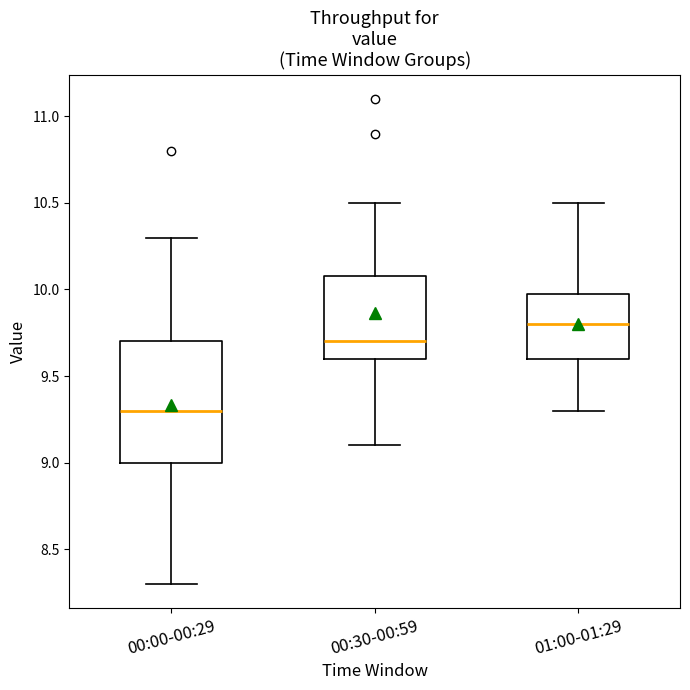

Reading left to right, transcribe this box plot: for each box, give where its median line is, the range the box spans, and where its two whiskers end, as read against the y-axis. The values are not printed on the chart, so give them approximately, as read against the axis.

00:00-00:29: median 9.3, box 9.0 to 9.7, whiskers 8.3 to 10.3
00:30-00:59: median 9.7, box 9.6 to 10.1, whiskers 9.1 to 10.5
01:00-01:29: median 9.8, box 9.6 to 10.0, whiskers 9.3 to 10.5